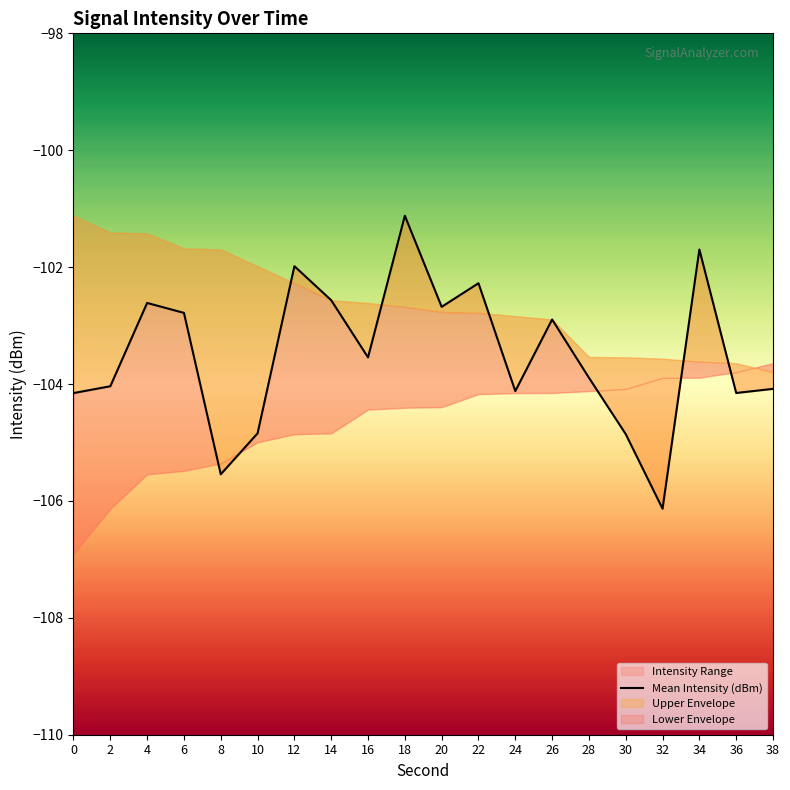

Reading right to left, what are all the values shown in this chart?

-104.1	-104.2	-101.7	-106.1	-104.9	-103.9	-102.9	-104.1	-102.3	-102.7	-101.1	-103.5	-102.6	-102.0	-104.8	-105.5	-102.8	-102.6	-104.0	-104.2